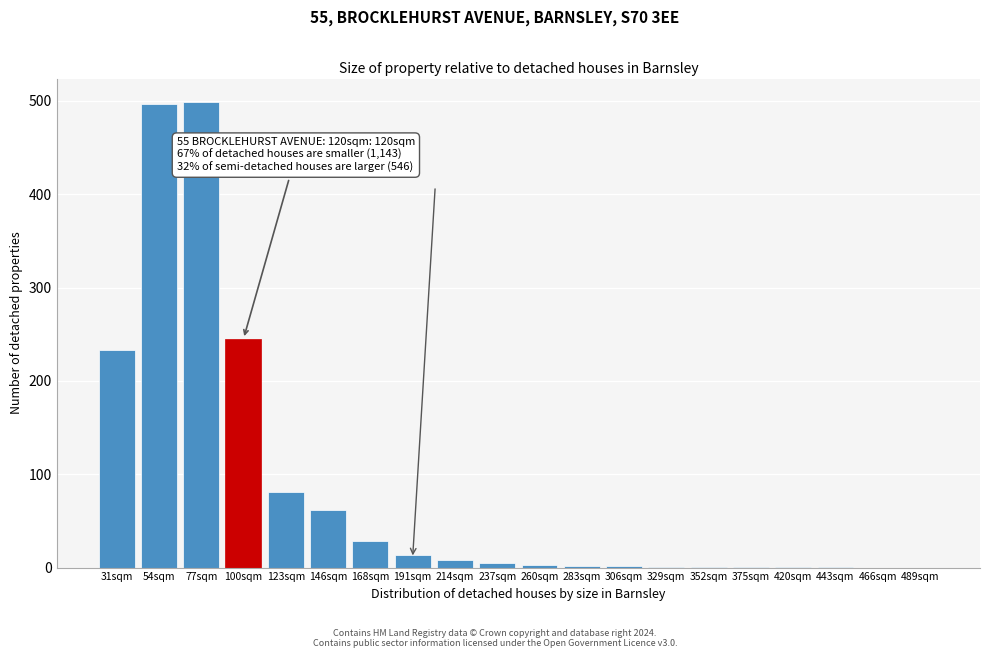

Between 168sqm and 123sqm, which is larger?

123sqm